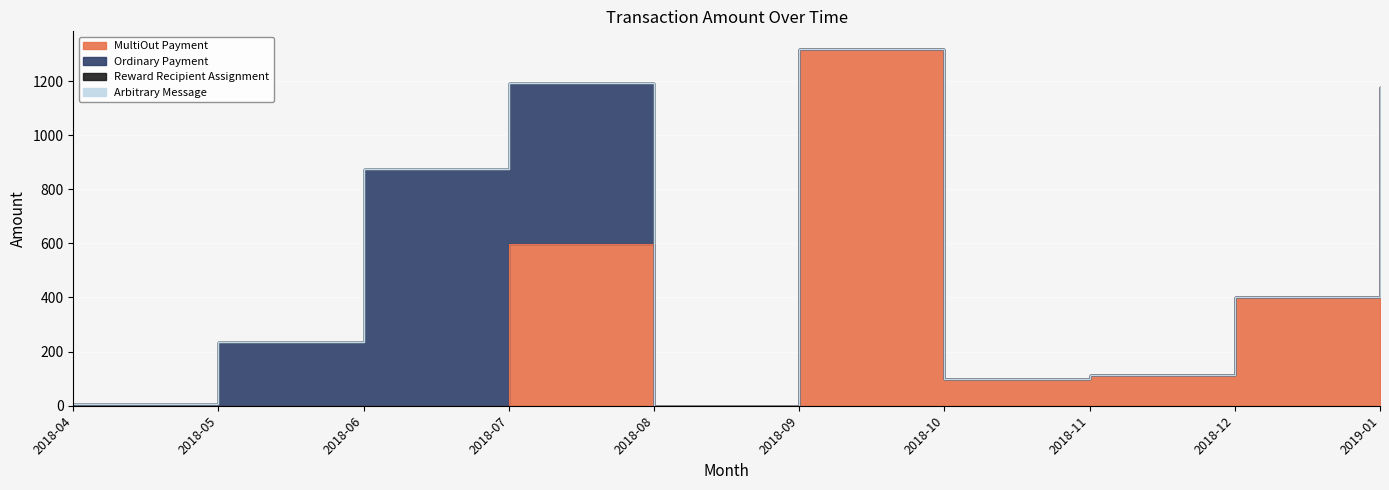

What is the greatest value displayed?

1317.7